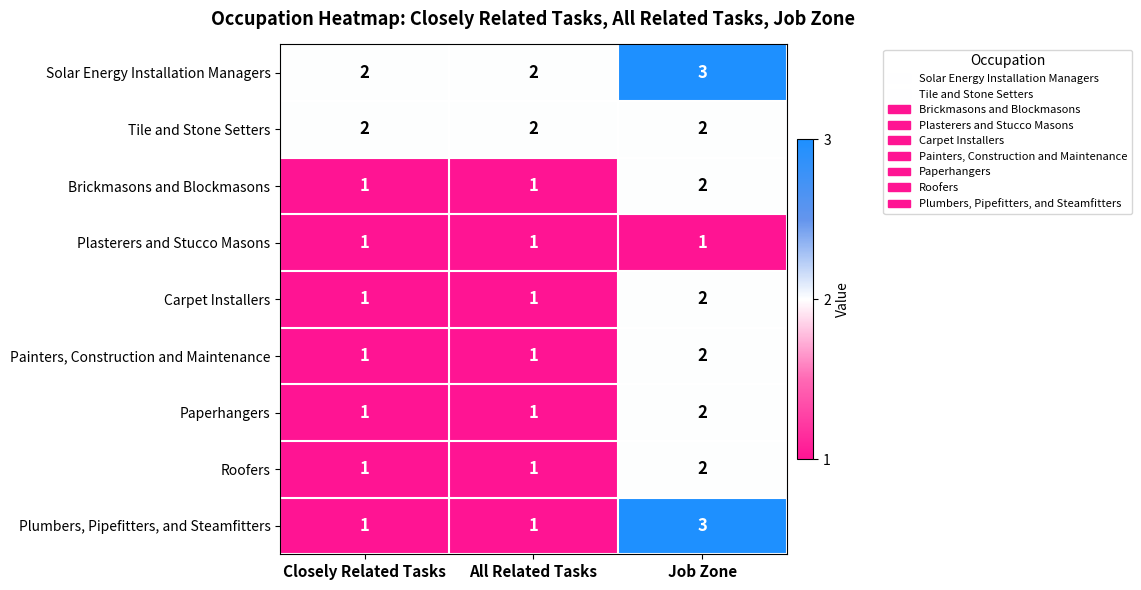

What is the sum of all Solar Energy Installation Managers values?

7